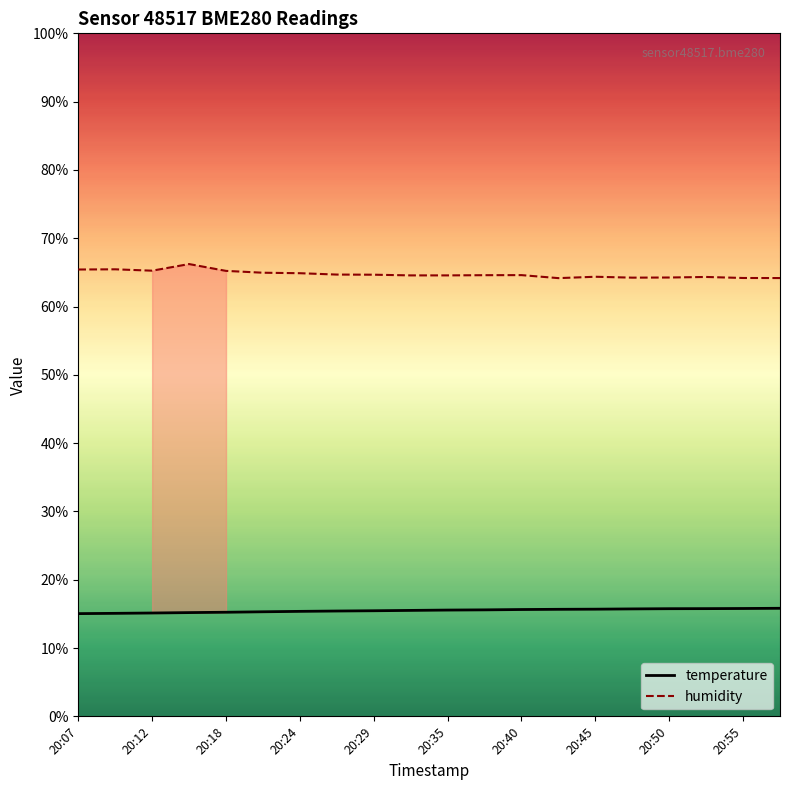

Rank the series by their average value, from highest to lowest.

humidity, temperature